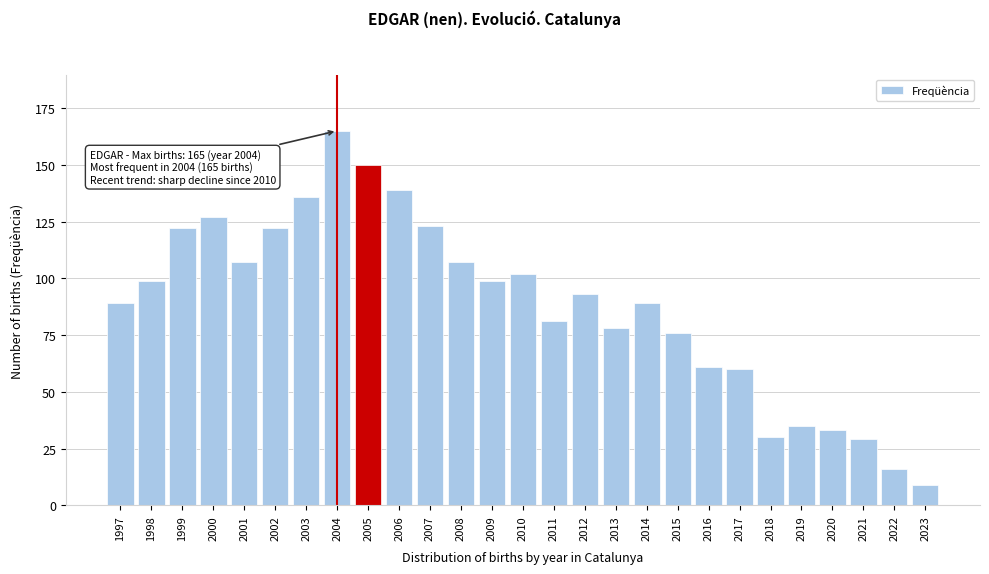

Reading left to right, what are all the values shown in this chart?

1997=89	1998=99	1999=122	2000=127	2001=107	2002=122	2003=136	2004=165	2005=150	2006=139	2007=123	2008=107	2009=99	2010=102	2011=81	2012=93	2013=78	2014=89	2015=76	2016=61	2017=60	2018=30	2019=35	2020=33	2021=29	2022=16	2023=9